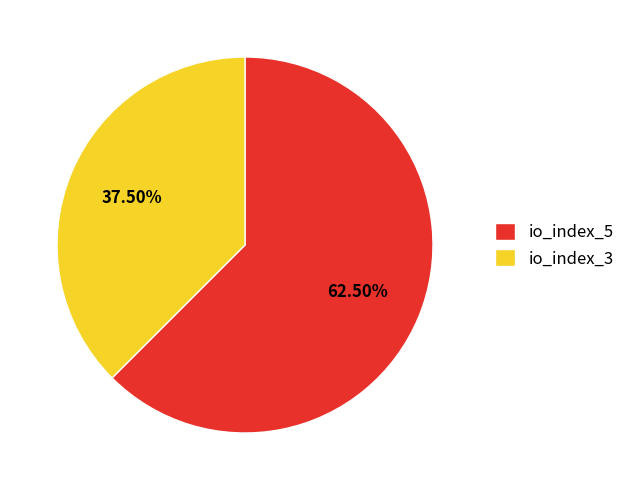

Count the number of slices in the pie.

2